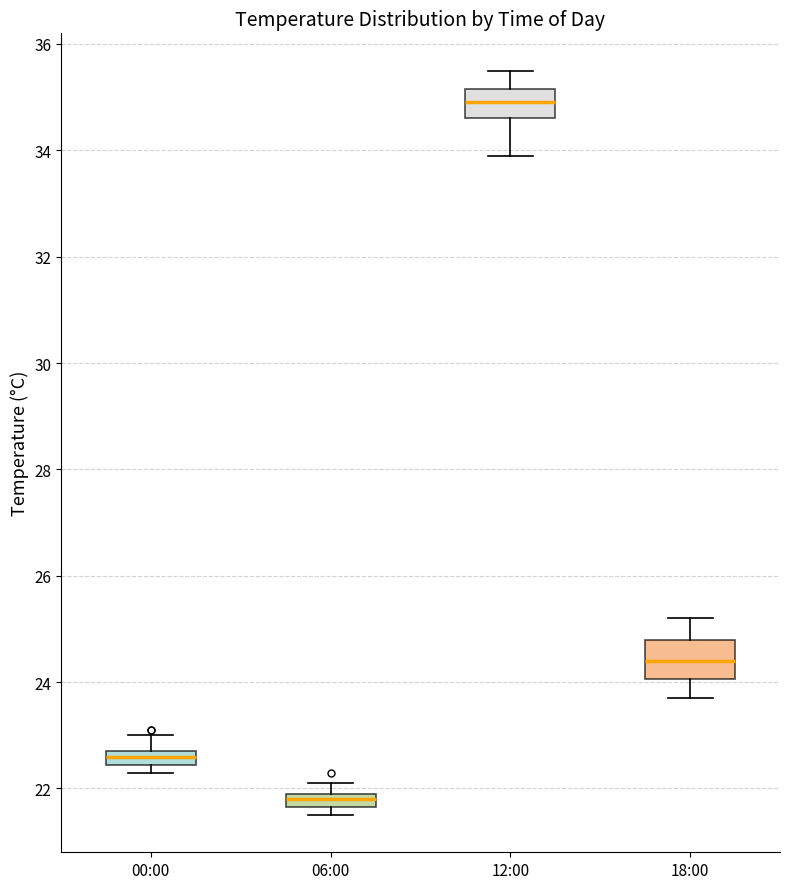

Where does the upper whisker of the box for 06:00 end on the y-axis? The values are not printed on the chart, so give them approximately, as read against the axis.

22.2